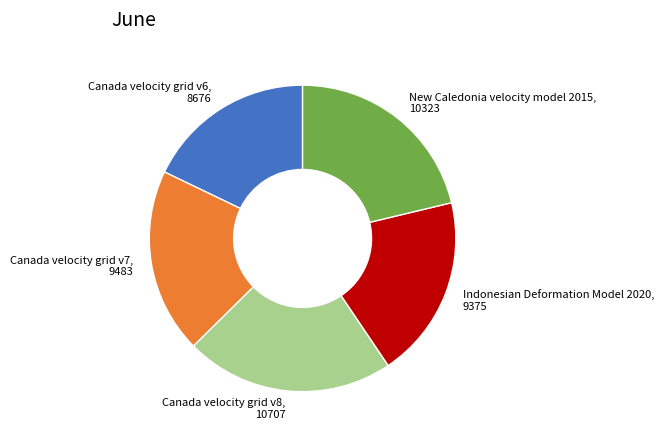

What is the ratio of the value at Indonesian Deformation Model 2020 to the value at New Caledonia velocity model 2015?

0.9